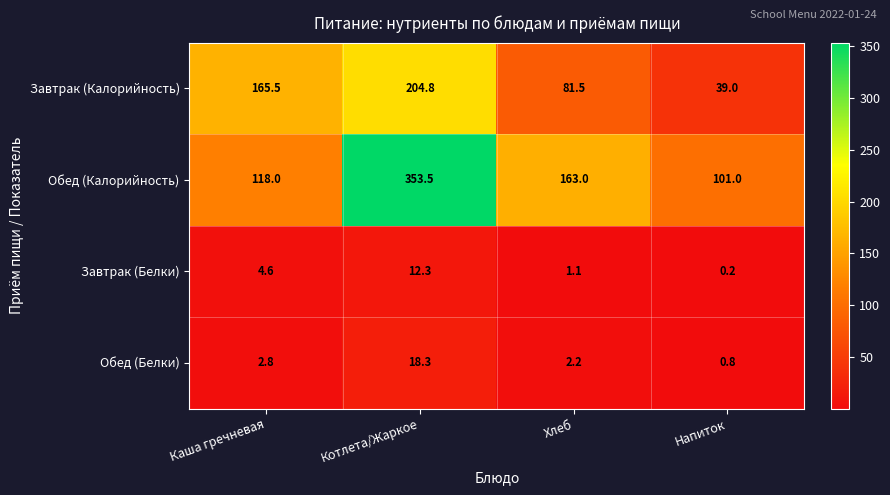

What is the sum of all Завтрак (Калорийность) values?

490.8